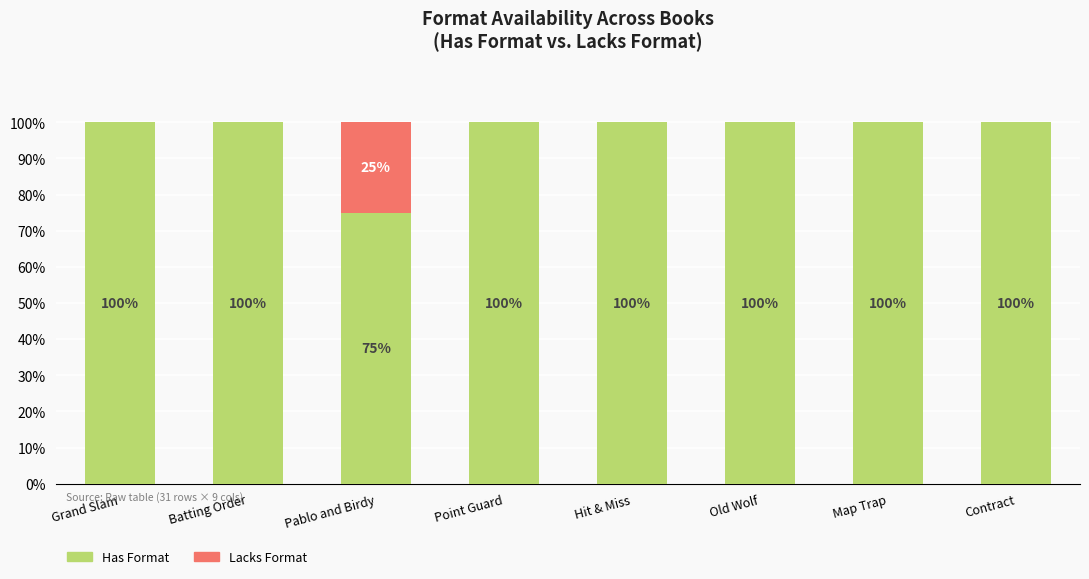

The value of Has Format at Grand Slam is 65. True or false?

False